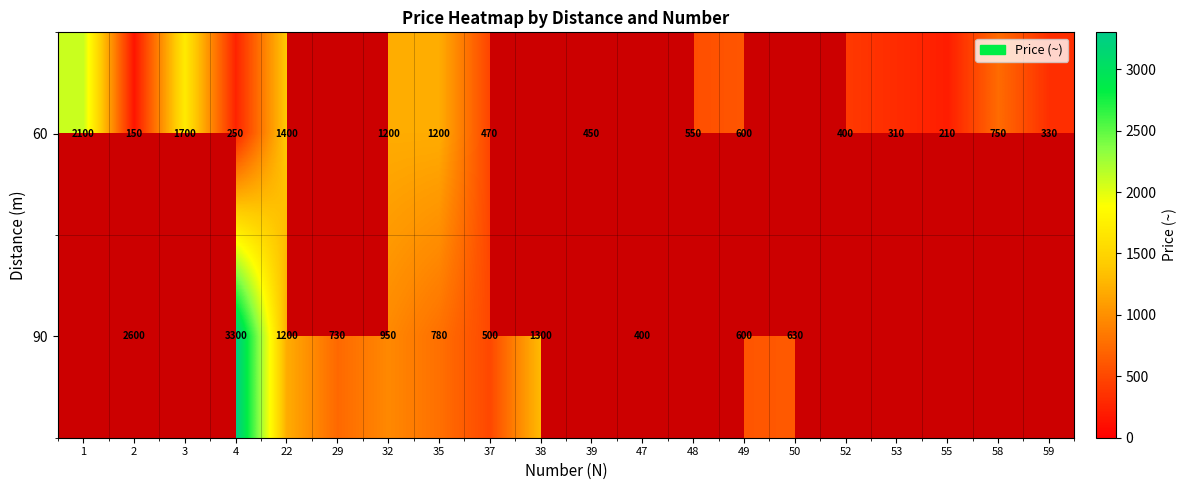

What is the difference between the highest and lowest values at 2?

2450